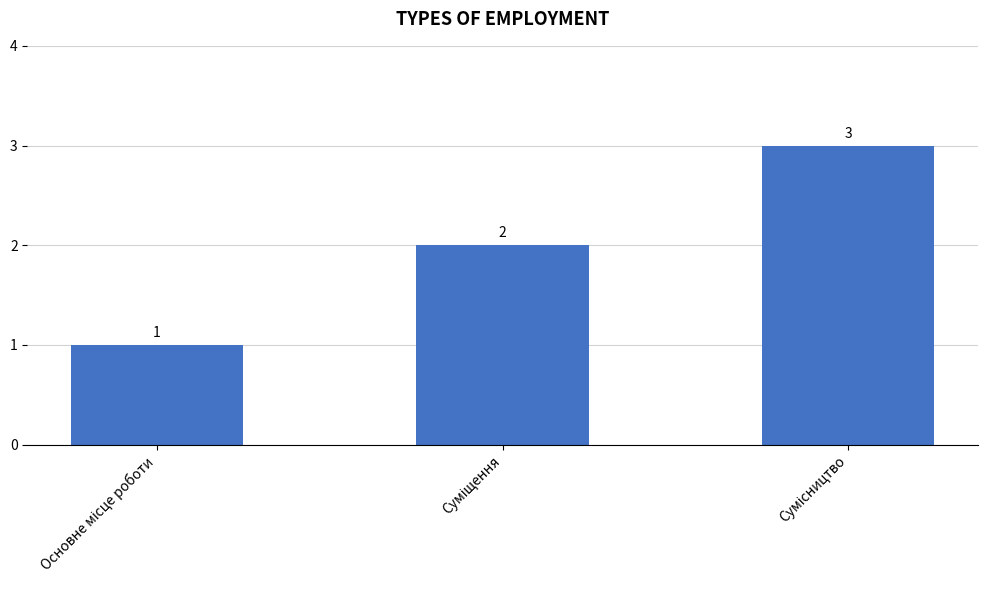

How many distinct data groups are displayed?

1